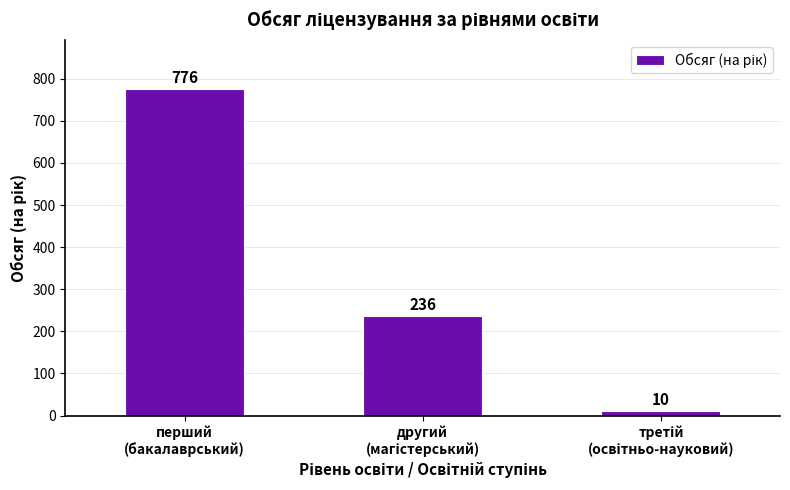

Reading left to right, transcribe all the data shown in this chart.

776	236	10